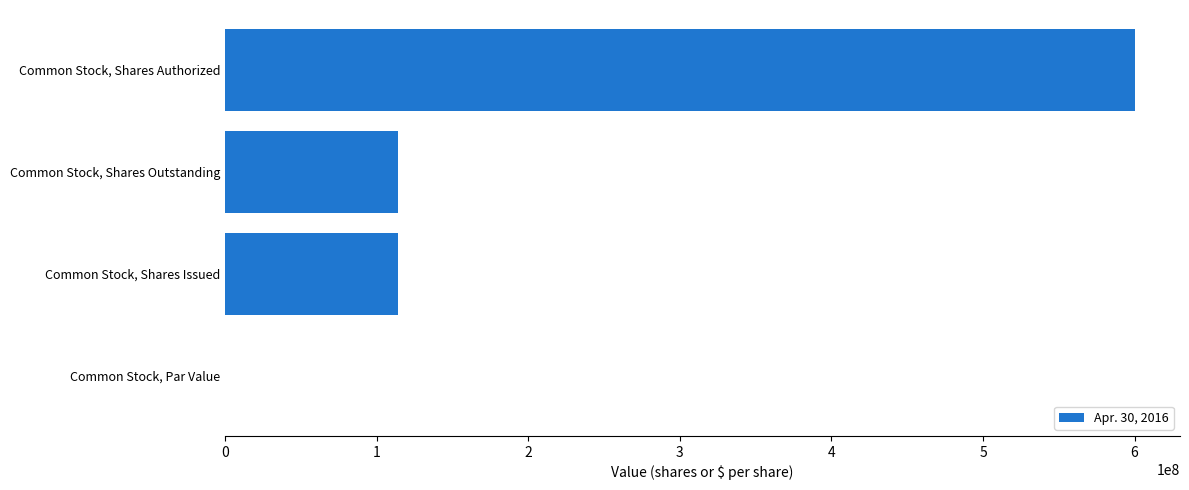

At which category does the chart reach its peak across all series?

Common Stock, Shares Authorized